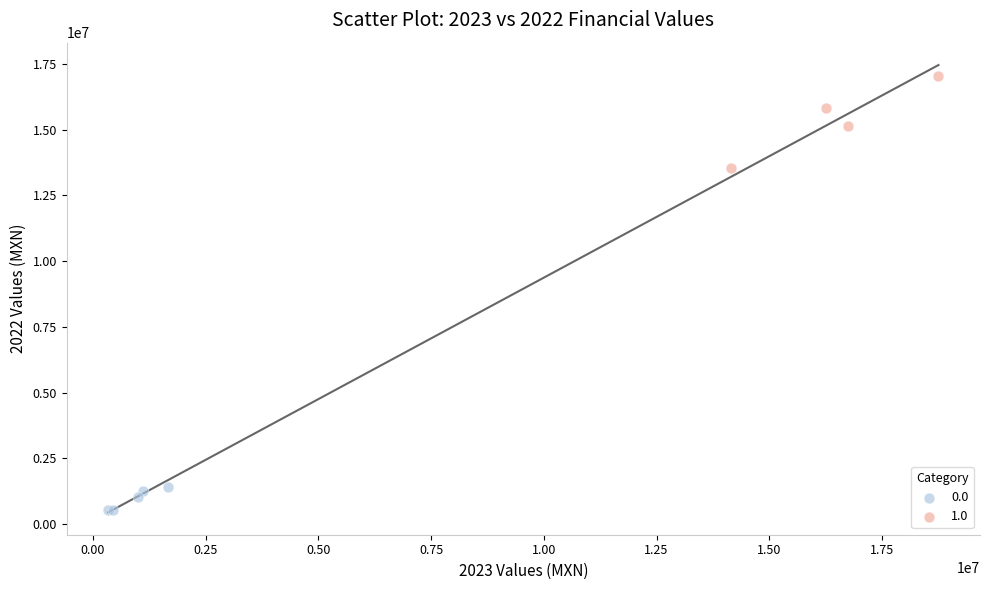

Which series has the largest Y range (max minus min)?

1.0